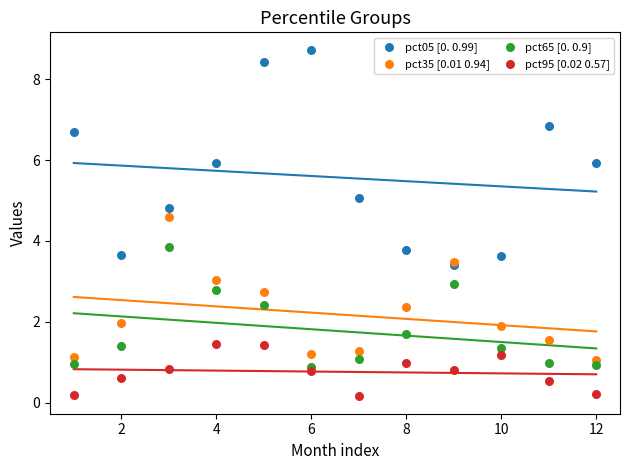

What are all the series names shown in the legend?

pct05 [0. 0.99], pct35 [0.01 0.94], pct65 [0. 0.9], pct95 [0.02 0.57]